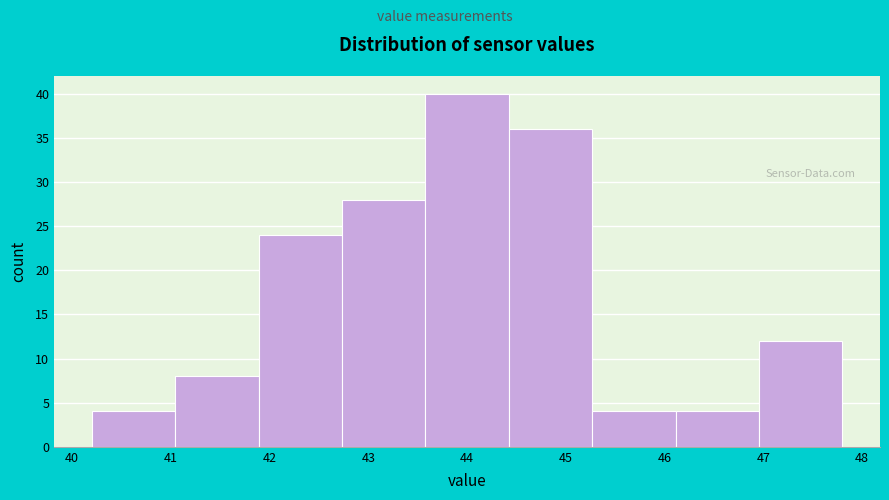

Reading left to right, transcribe this chart: for each bar, give the range it covers on the x-axis and its height. Neither the bar edges nor the heights are printed on the chart, so give them approximately, as read against the axes.

40.2 to 41.0: 4
41.0 to 41.9: 8
41.9 to 42.7: 24
42.7 to 43.6: 28
43.6 to 44.4: 40
44.4 to 45.3: 36
45.3 to 46.1: 4
46.1 to 47.0: 4
47.0 to 47.8: 12